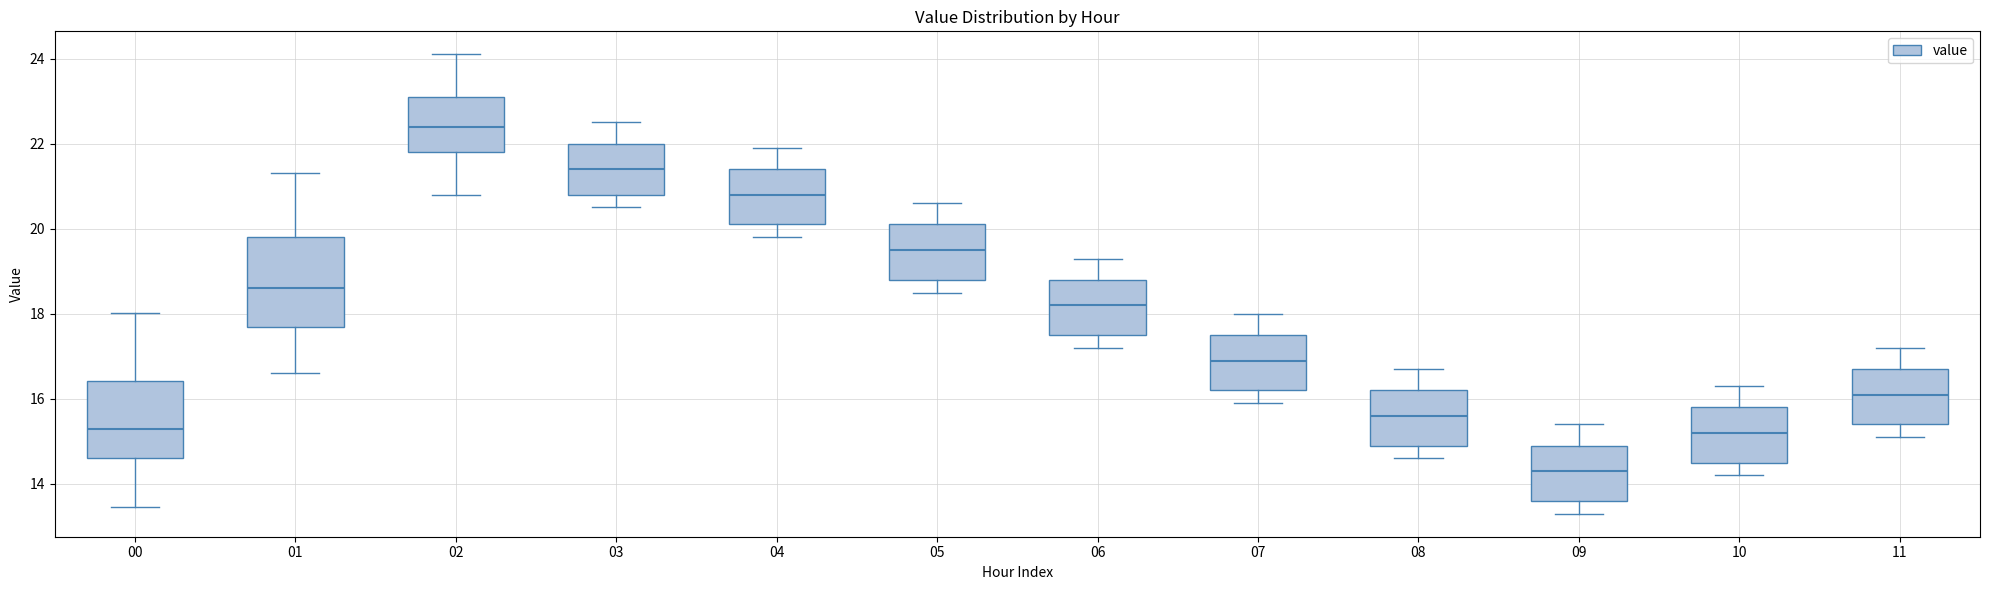

Which box is the tallest, from its lower edge to its upper edge?

01